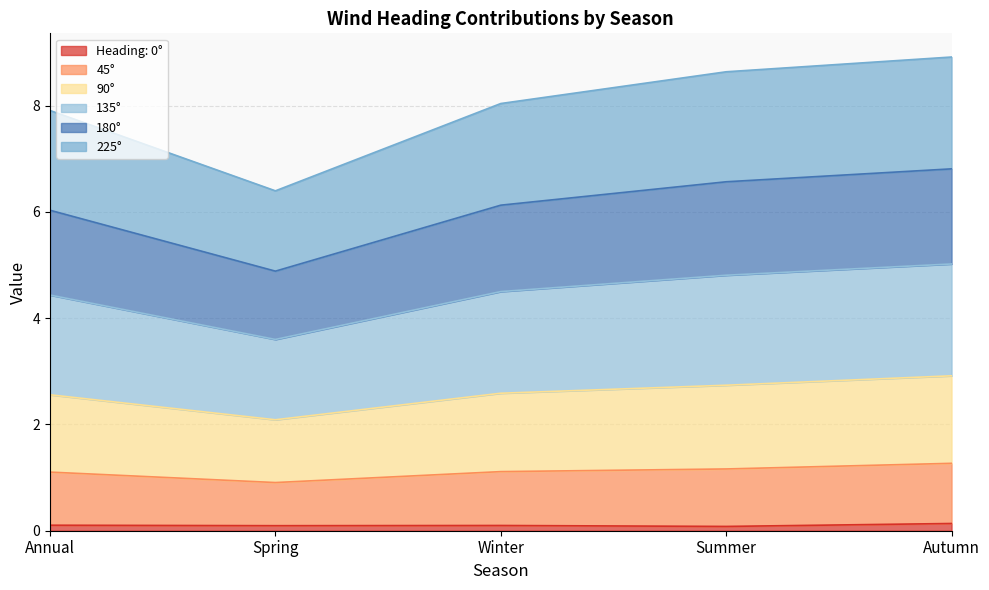

What is the label of the 5th point from the left?

Autumn